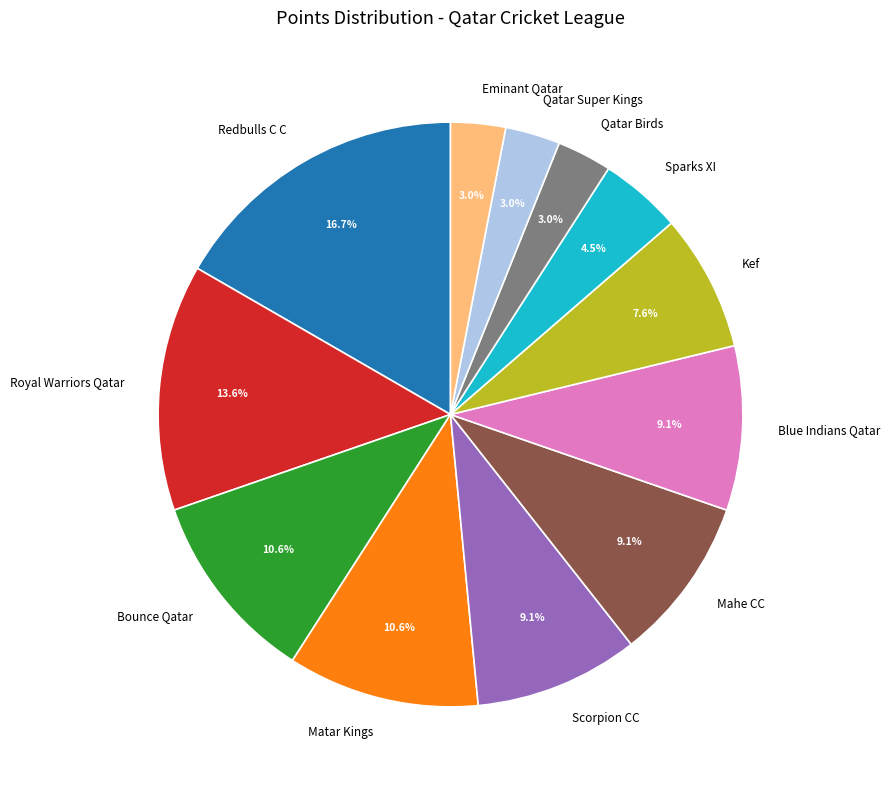

Combined, what portion of the pie is Bounce Qatar and Mahe CC?

19.7%